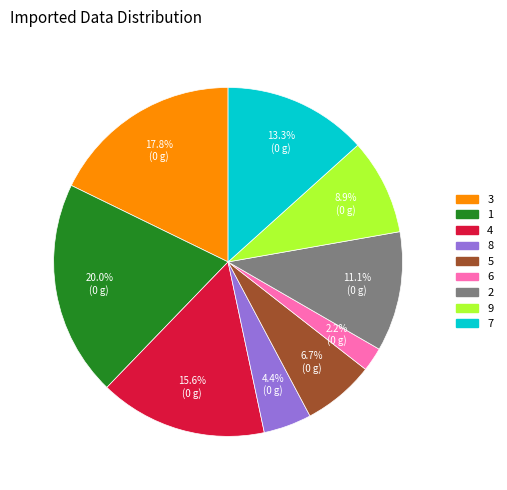

To the nearest percent, what percentage of the pie is 7?

13%